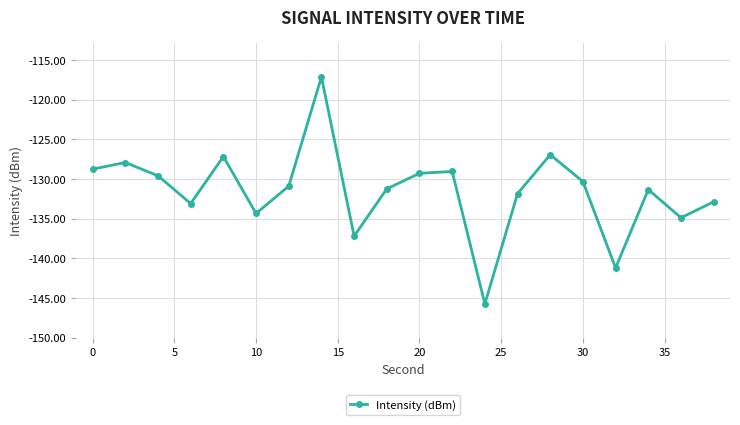

Count the number of data series in this chart.

1